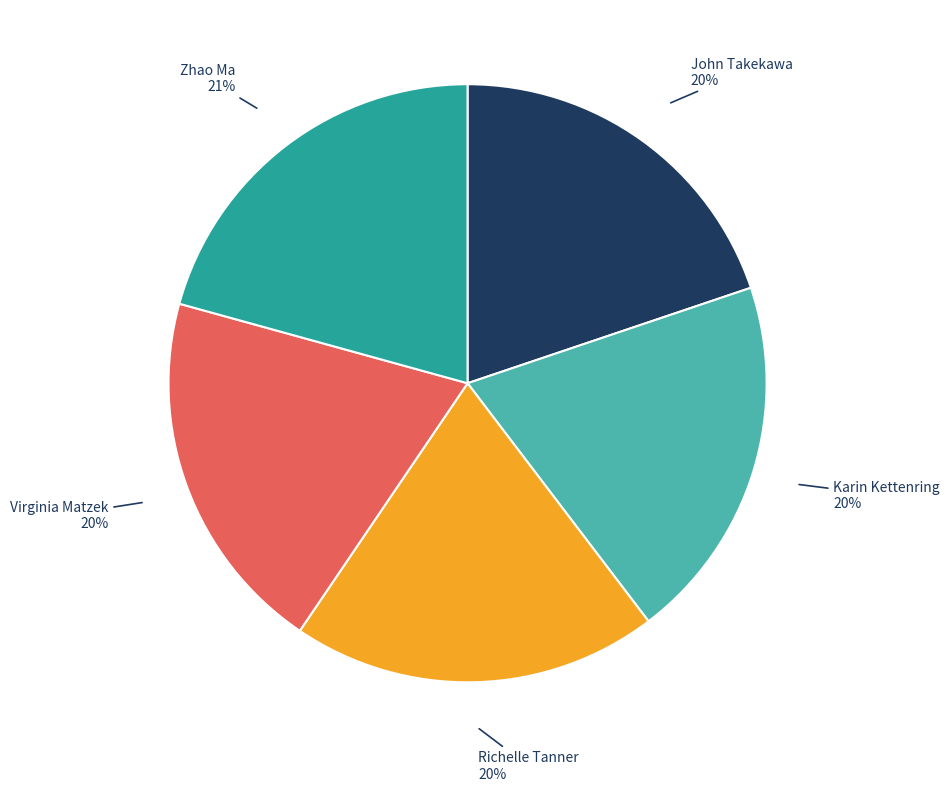

To the nearest percent, what percentage of the pie is Karin Kettenring?

20%